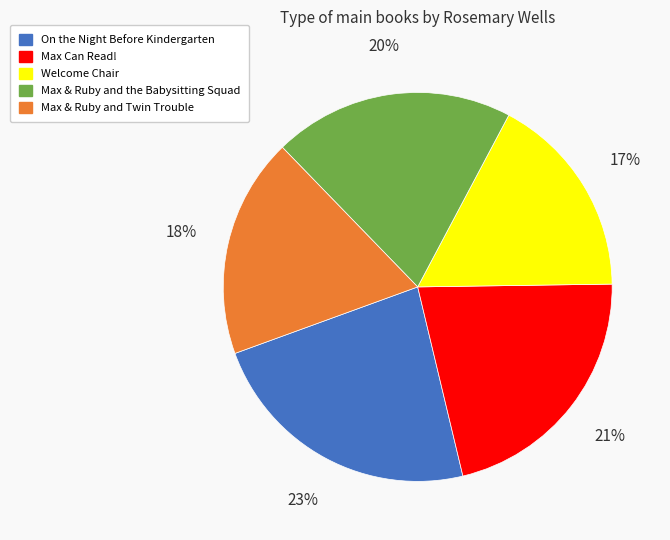

True or false: Welcome Chair accounts for 24% of the total.

False